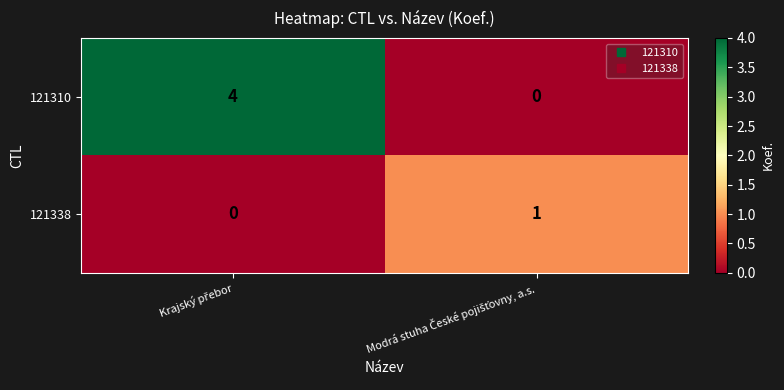

Count the number of data series in this chart.

2